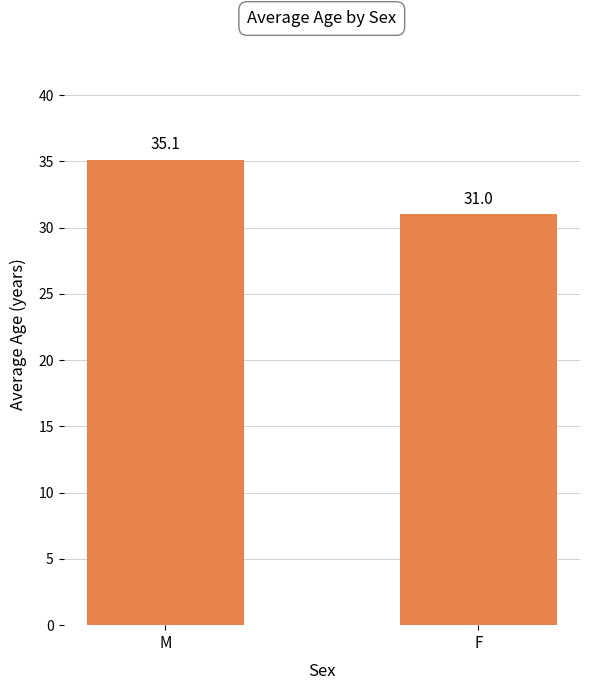

The chart shows a value of 31.0 at F. True or false?

True